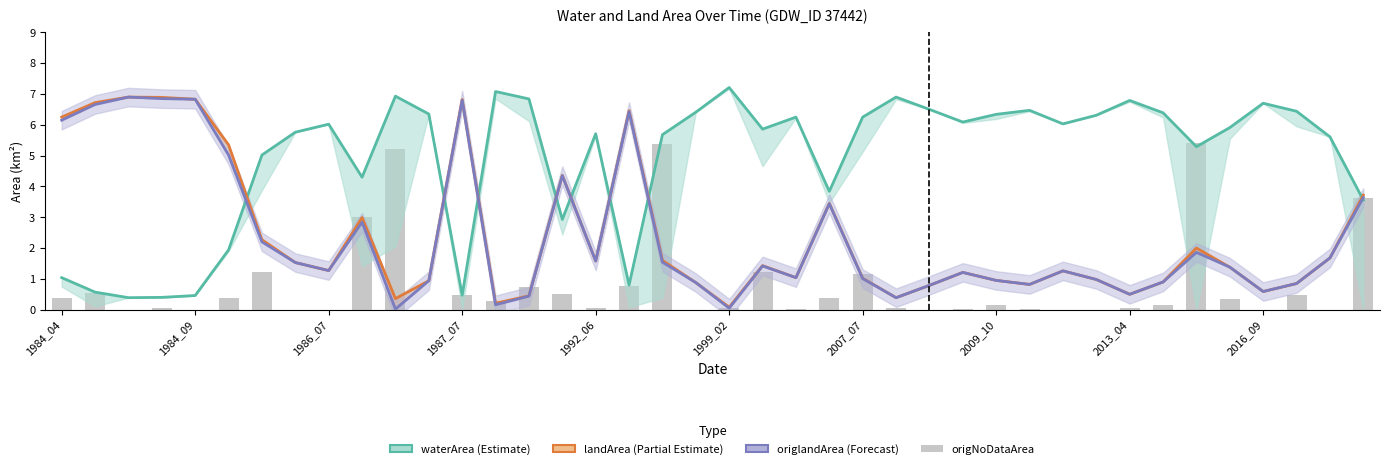

What value does the waterArea series have at 1987_07?

0.5